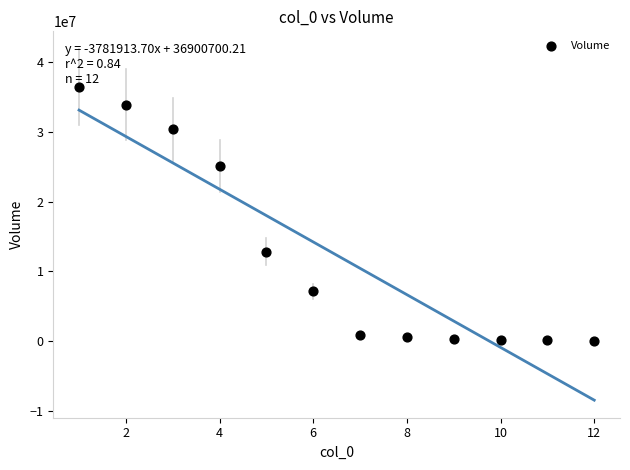

What Y value in the scatter plot is closest to 18251146?

12836213